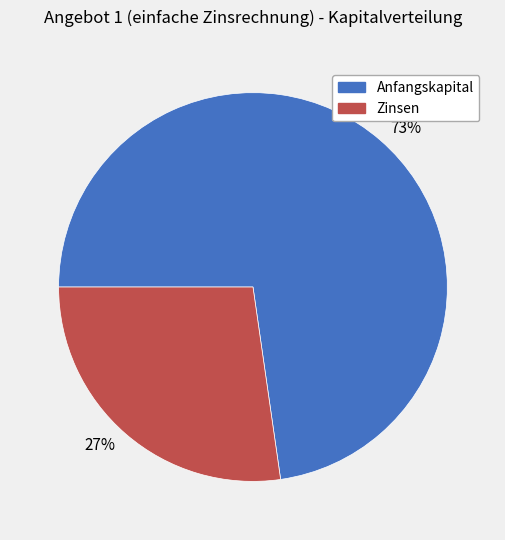

Between Anfangskapital and Zinsen, which is larger?

Anfangskapital